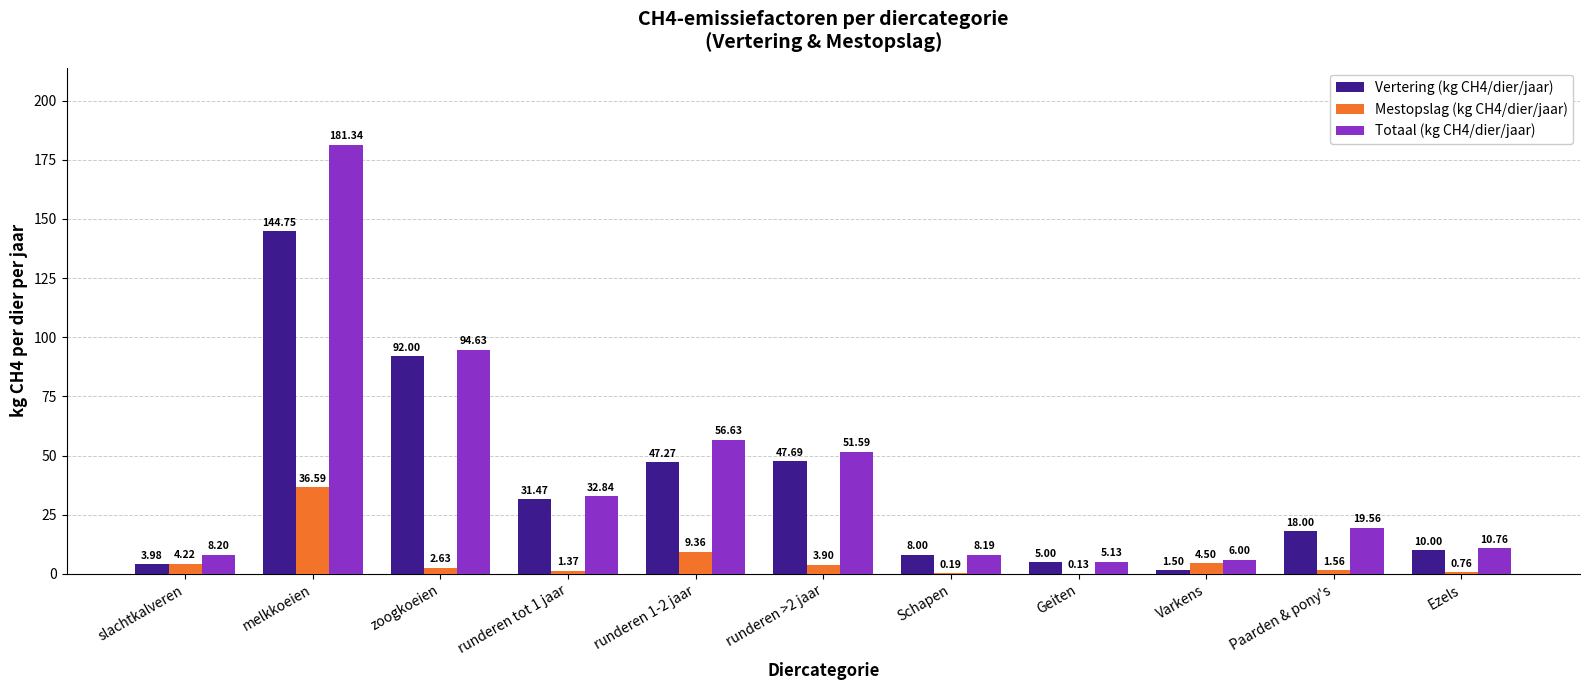

Which label corresponds to the largest value in the chart?

melkkoeien